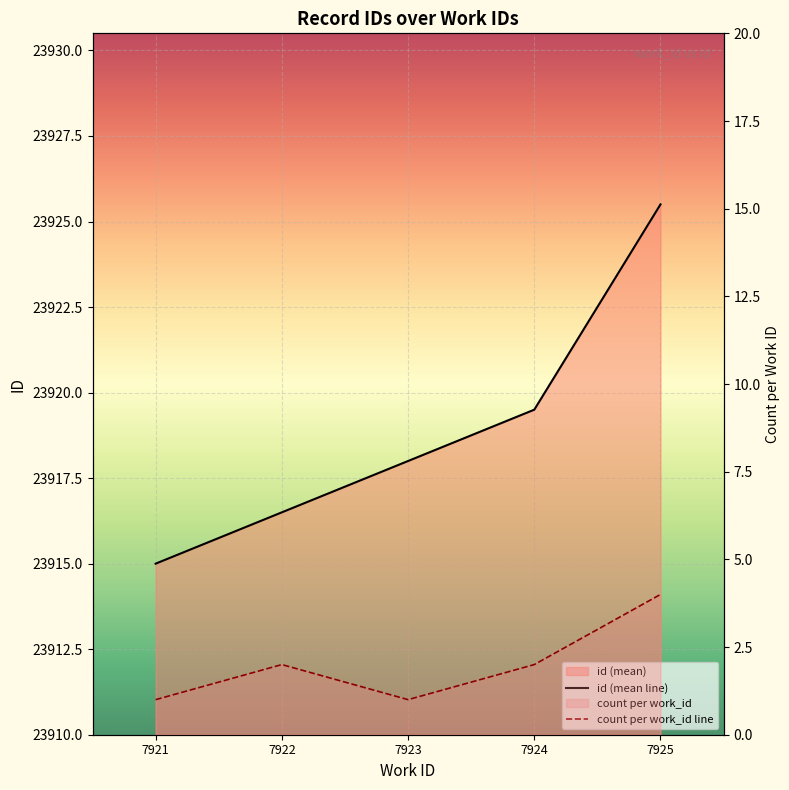

Is it true that count per work_id line equals 1.0 at 7921?

True